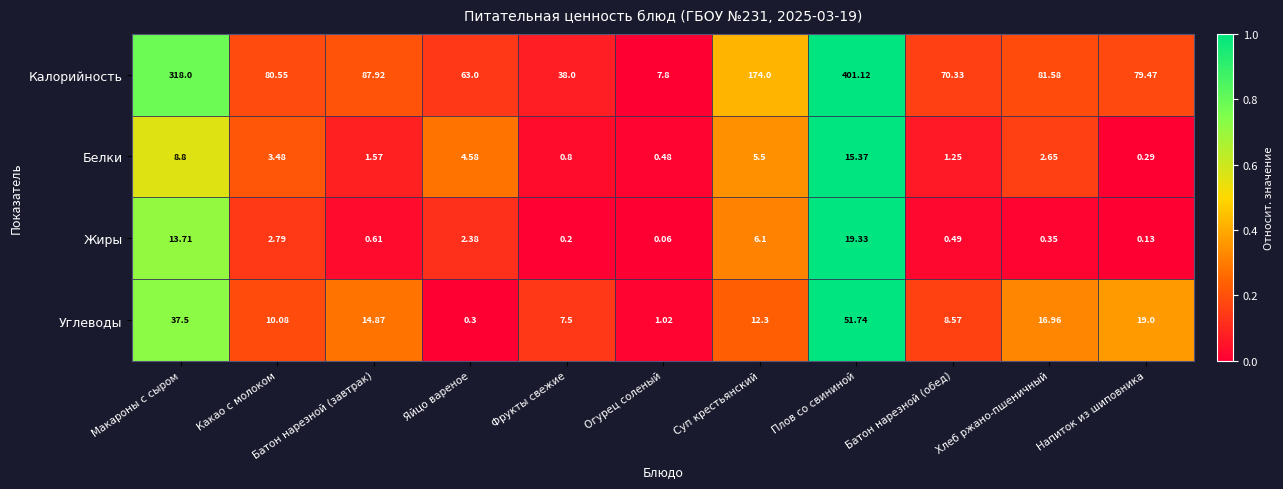

At Плов со свининой, list the series in order from largest to smallest.

Калорийность, Углеводы, Жиры, Белки